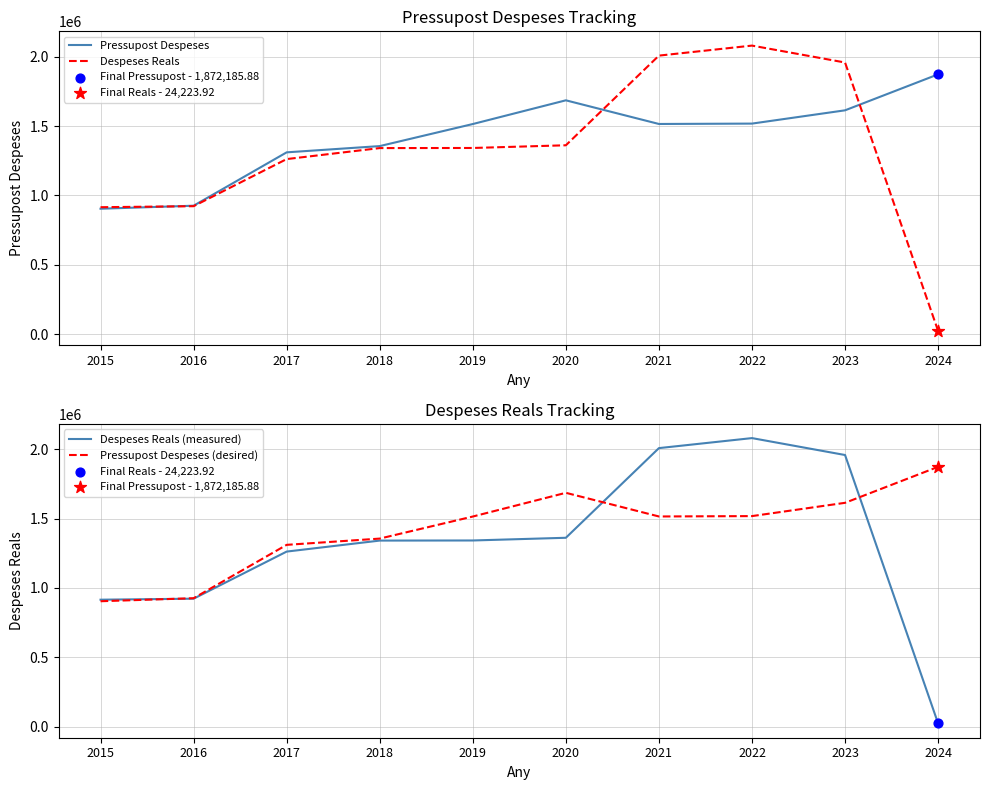

What are all the series names shown in the legend?

Pressupost Despeses, Despeses Reals, Despeses Reals (measured), Pressupost Despeses (desired)